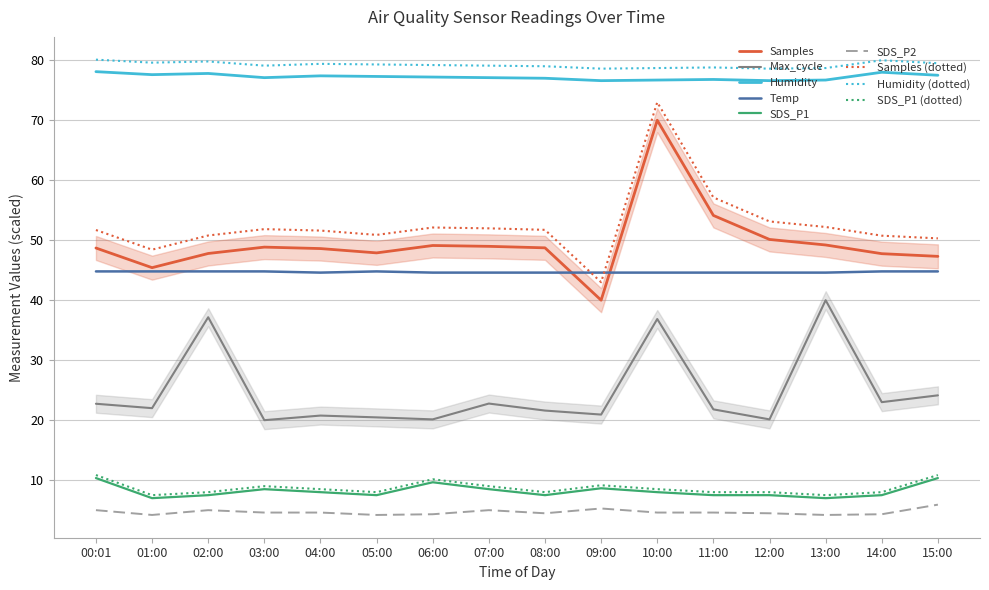

How many data points does each series have?

16